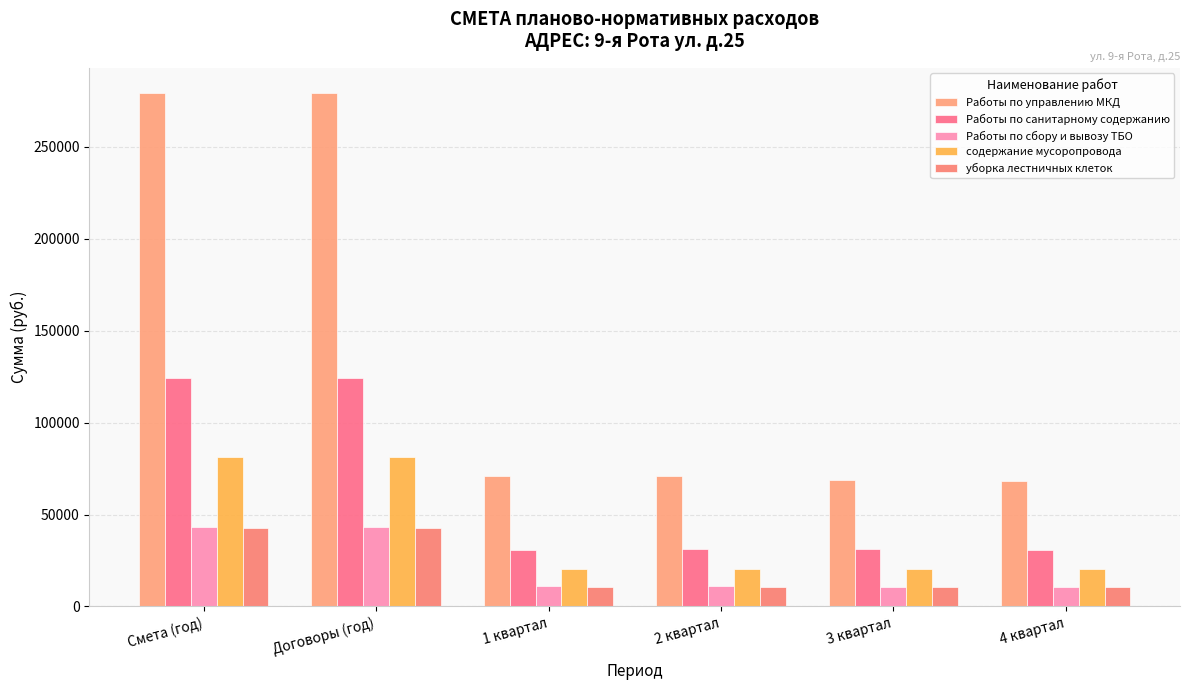

Reading left to right, list all the values displayed in this chart.

Работы по управлению МКД: 279065.2	279065.2	71218.1	71218.1	68542.0	68087.0
Работы по санитарному содержанию: 124032.1	124032.1	30977.6	31029.8	31029.8	30995.0
Работы по сбору и вывозу ТБО: 43063.3	43063.3	10913.6	10913.6	10623.2	10612.9
содержание мусоропровода: 81206.3	81206.3	20282.1	20315.5	20315.5	20293.2
уборка лестничных клеток: 42825.8	42825.8	10695.5	10714.3	10714.3	10701.7